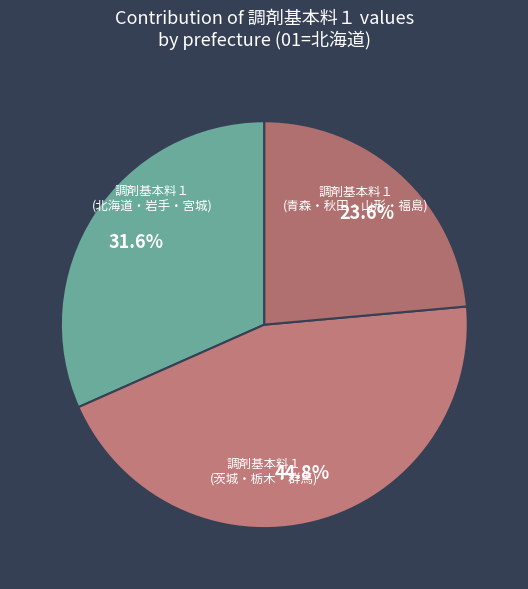

How many slices are in this pie chart?

3